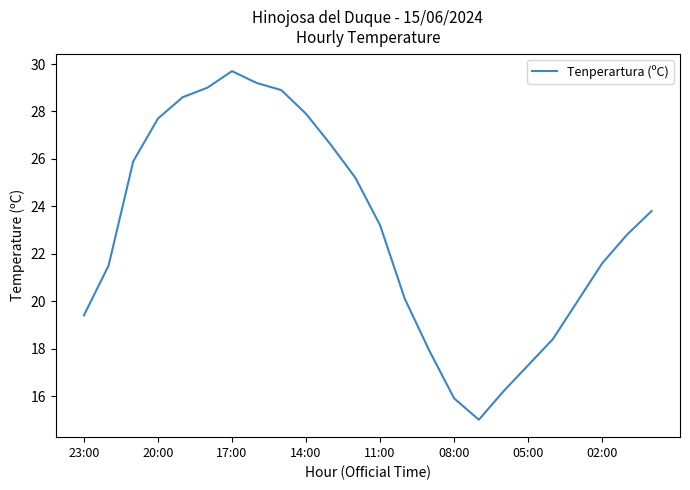

What is the minimum value shown in the chart?

15.0